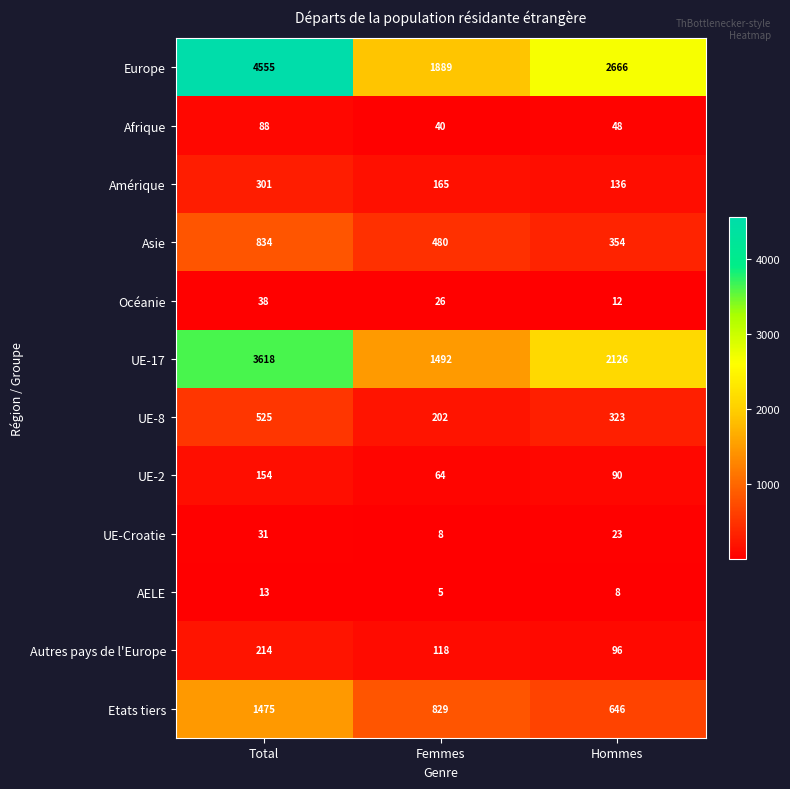

Which series has the largest range (max minus min)?

Europe